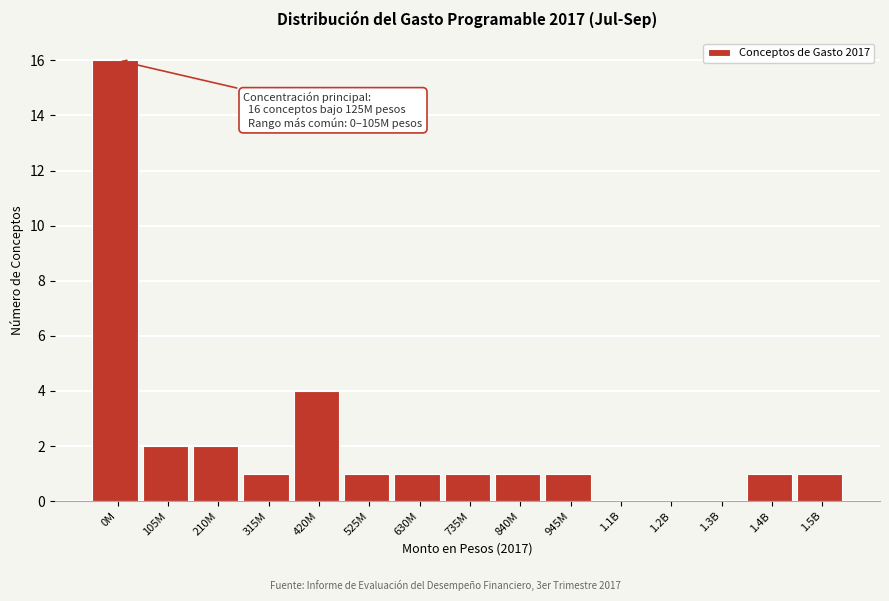

Reading left to right, extract all data points from this chart.

0M=16	105M=2	210M=2	315M=1	420M=4	525M=1	630M=1	735M=1	840M=1	945M=1	1.1B=0	1.2B=0	1.3B=0	1.4B=1	1.5B=1